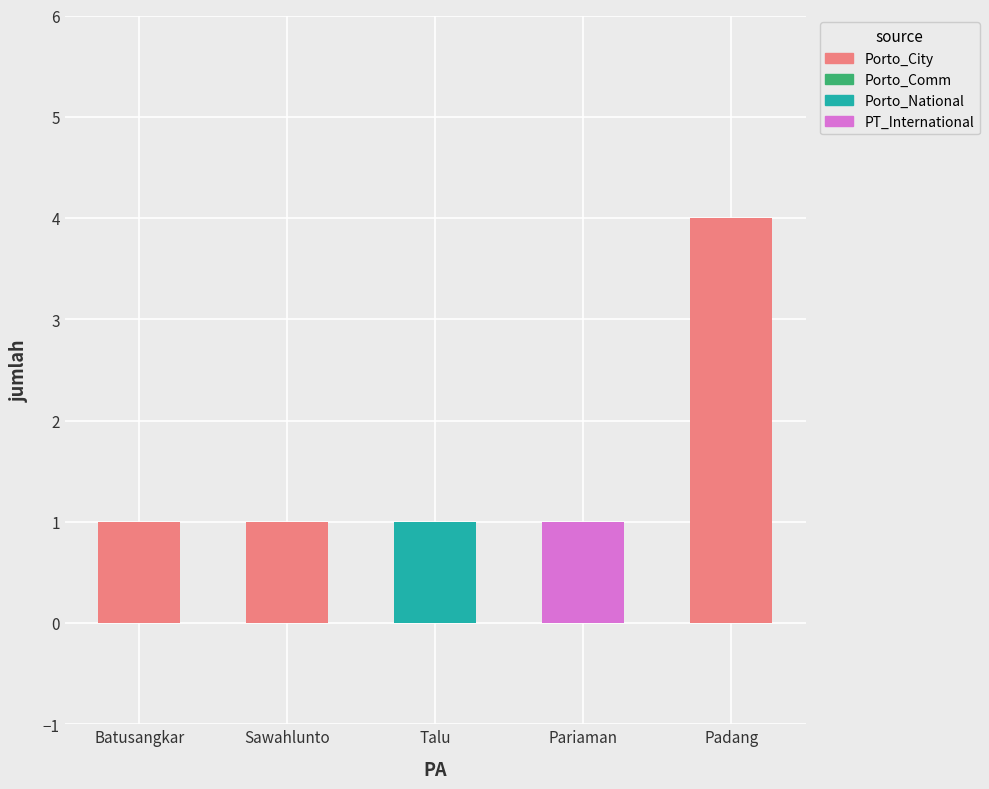

List the labels in order of value, smallest first.

Batusangkar, Sawahlunto, Talu, Pariaman, Padang